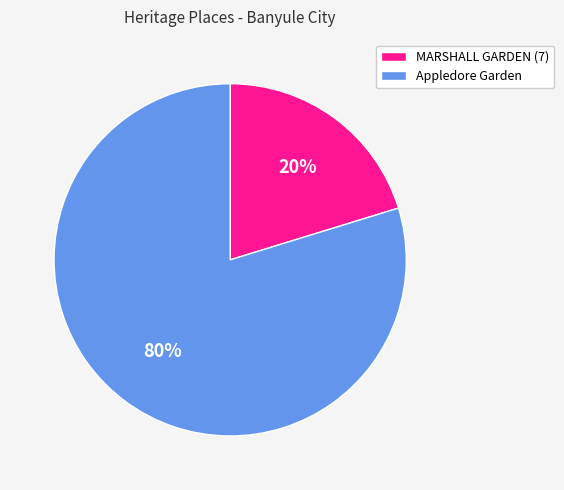

Which slice is the smallest?

MARSHALL GARDEN (7)